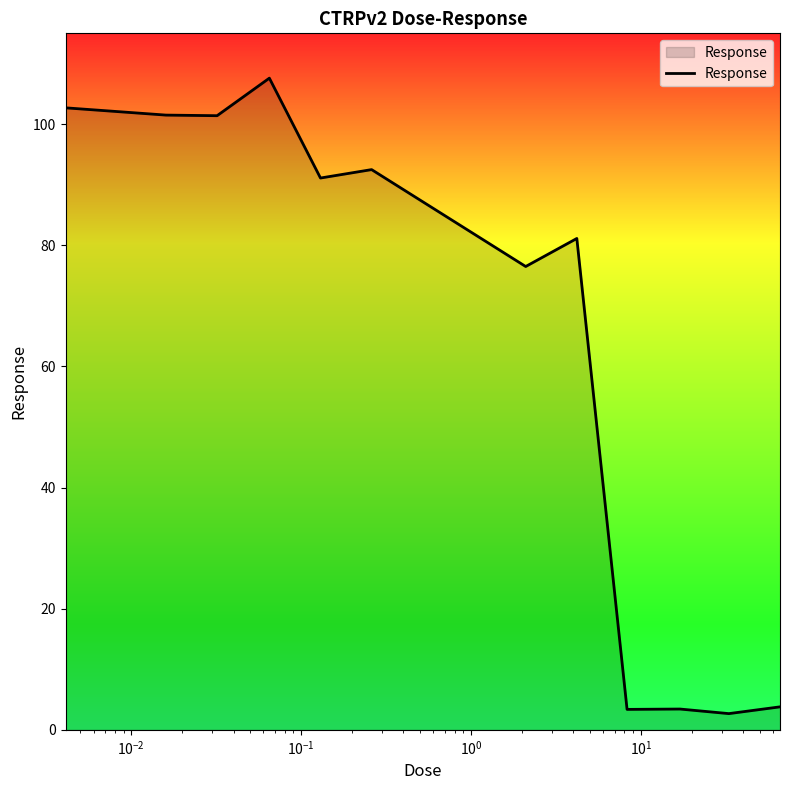

How many distinct data groups are displayed?

1